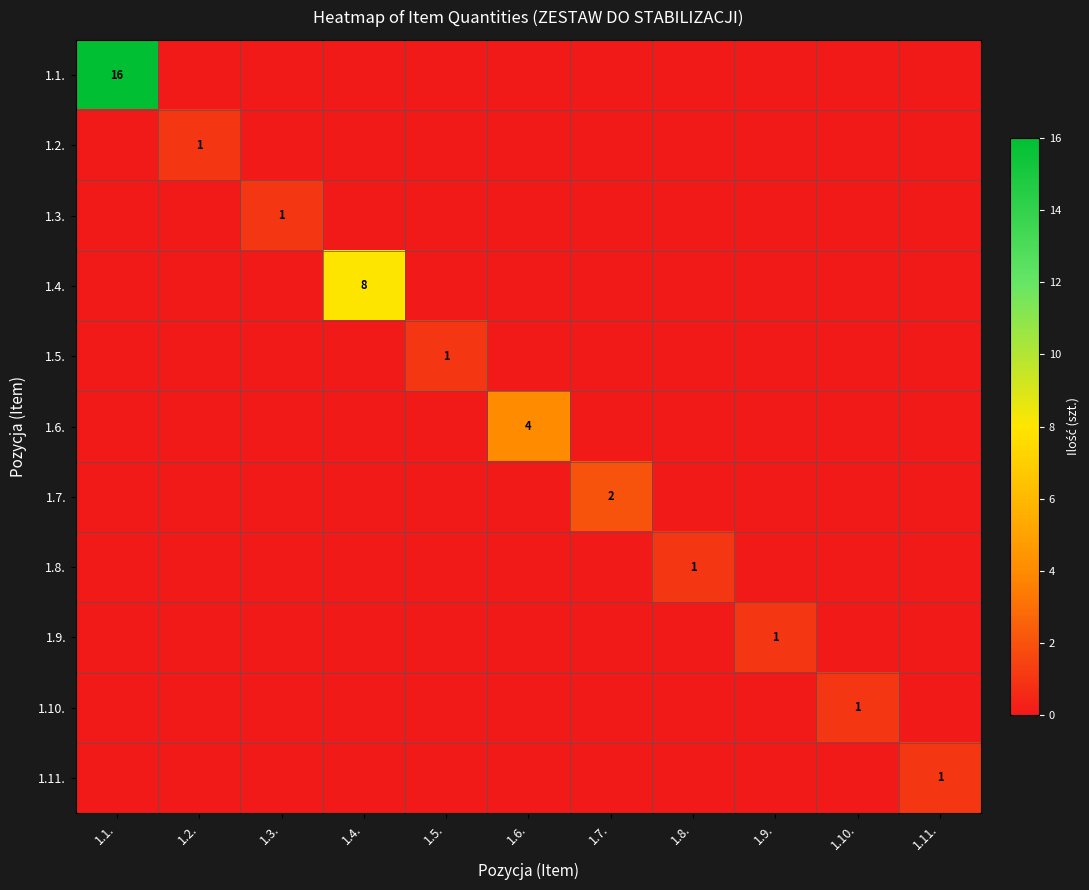

Which series has the largest total across all categories?

1.1.